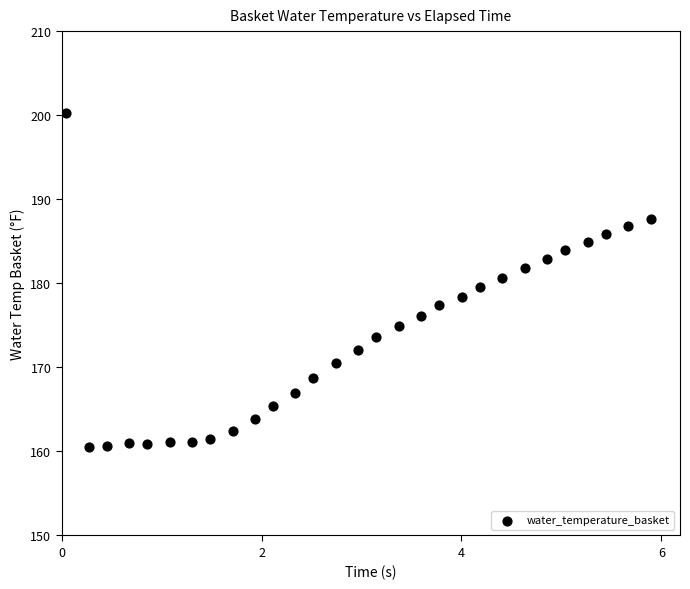

What is the range of Y values (max minus min)?

39.8